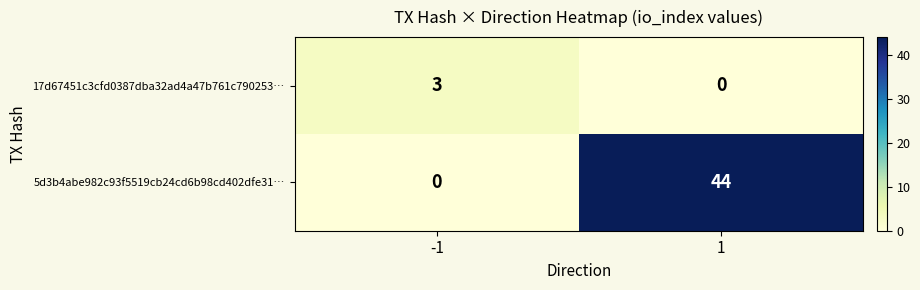

What is the maximum value shown in the chart?

44